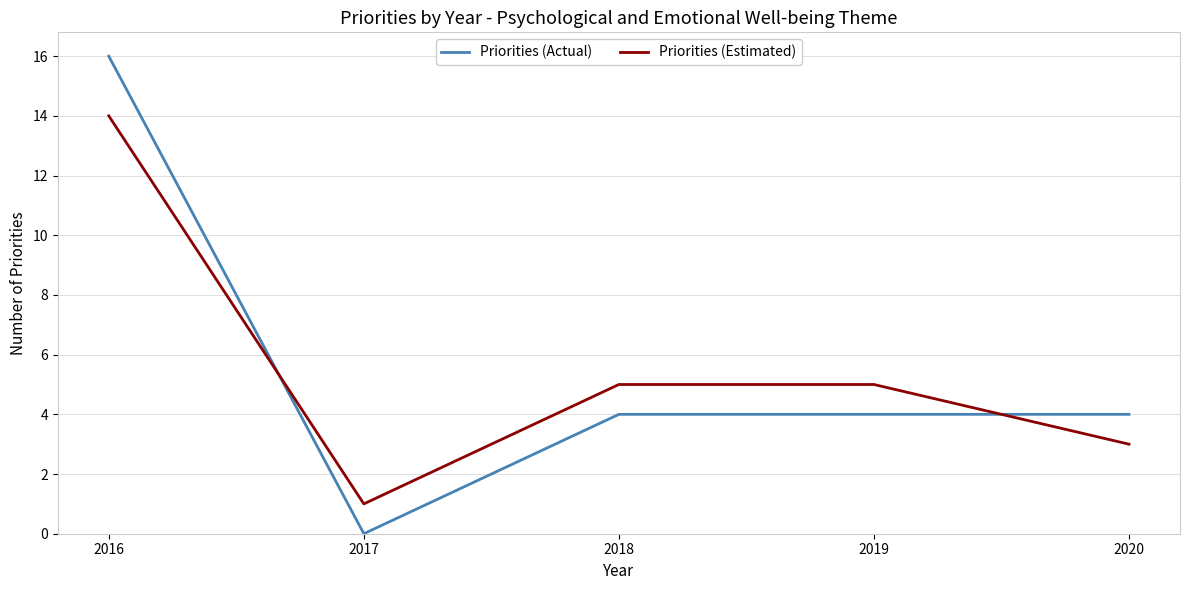

The value of Priorities (Actual) at 2017 is 11. True or false?

False